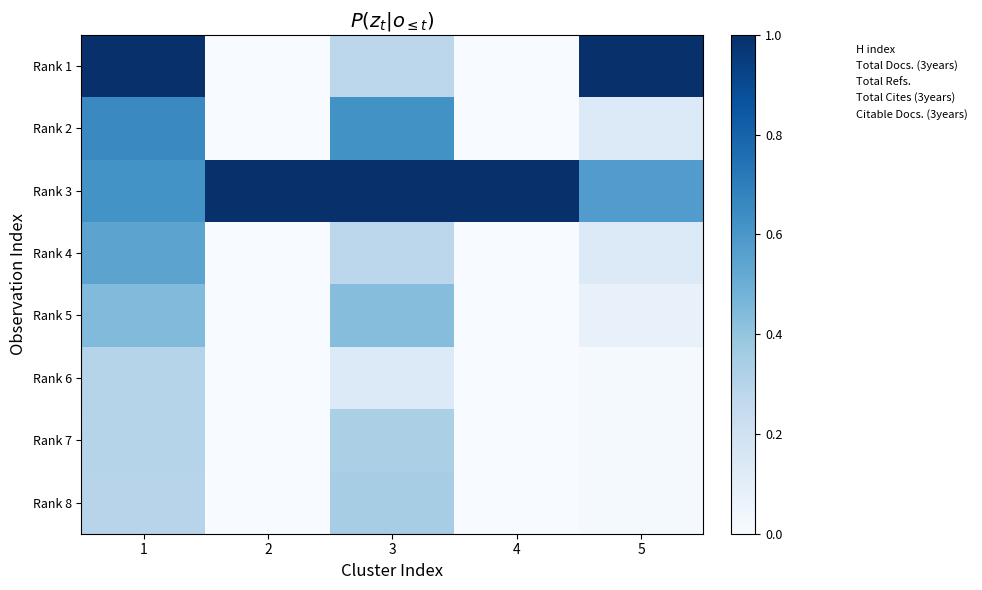

Which series has the largest total across all categories?

Rank 3